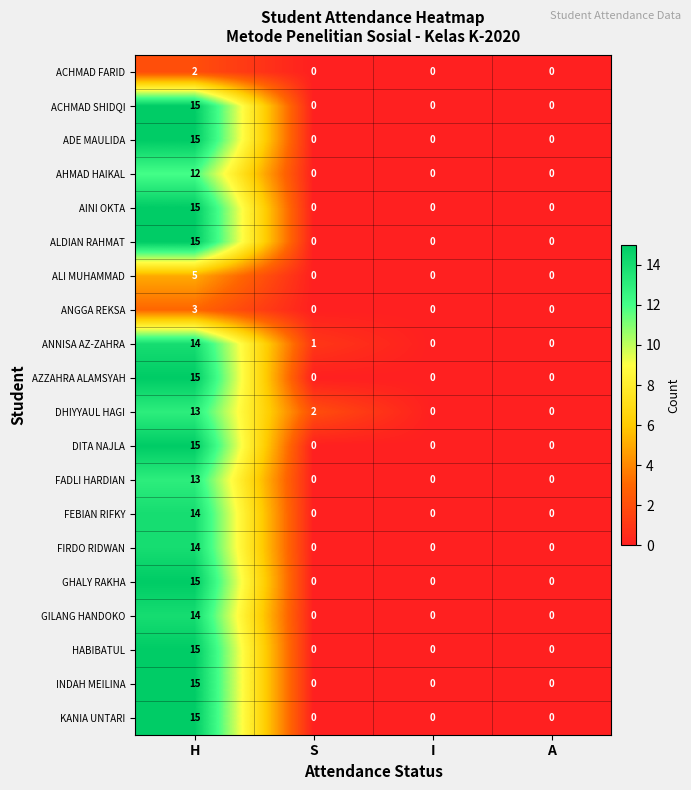

What is the average value of the GILANG HANDOKO series?

4